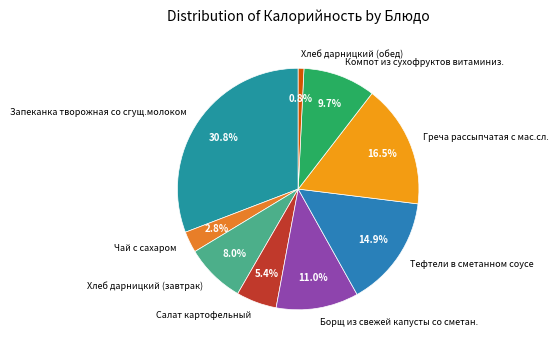

To the nearest percent, what percentage of the pie is Хлеб дарницкий (завтрак)?

8%